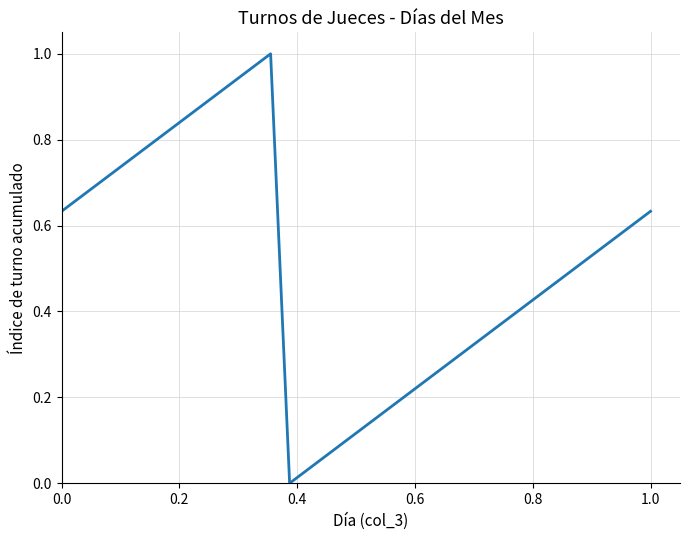

Is this an area chart (filled region under the line)?

No